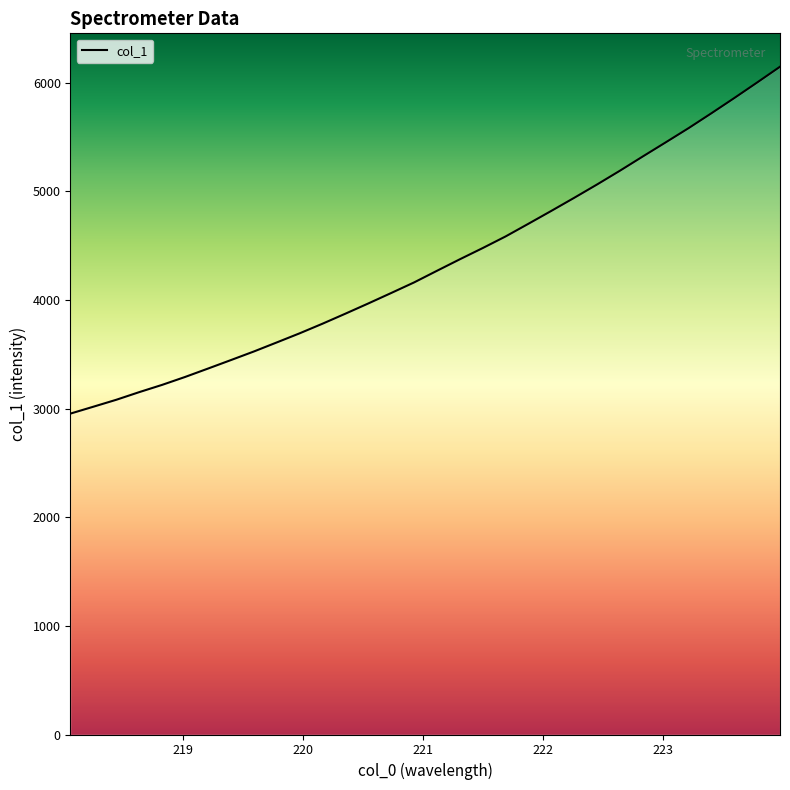

What is the sum of all values?

138720.7